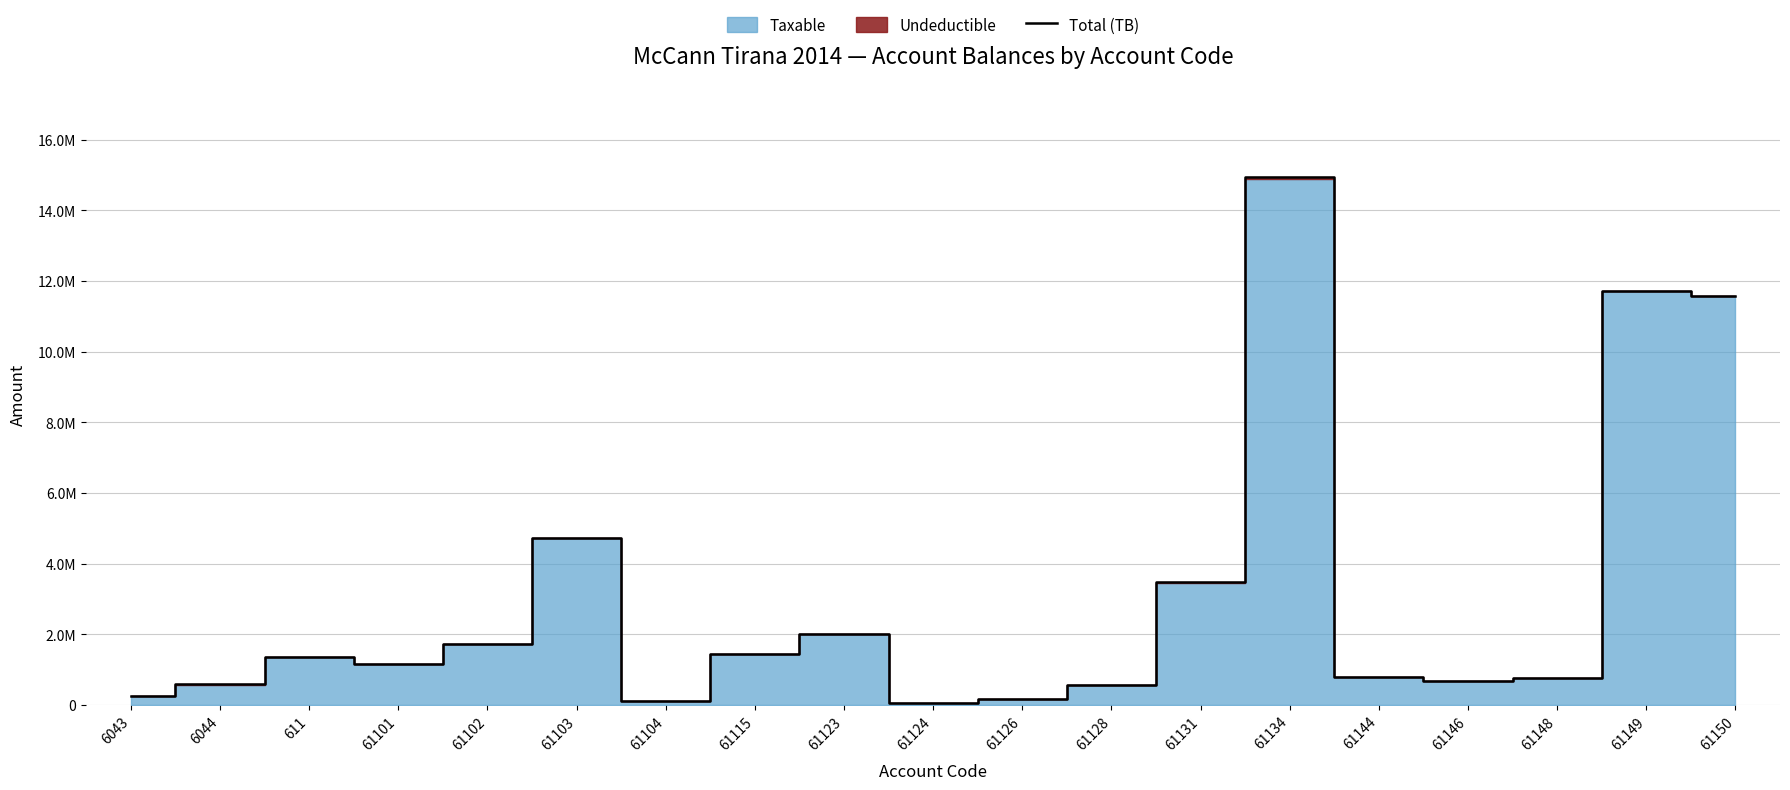

Does the chart have visible grid lines?

Yes